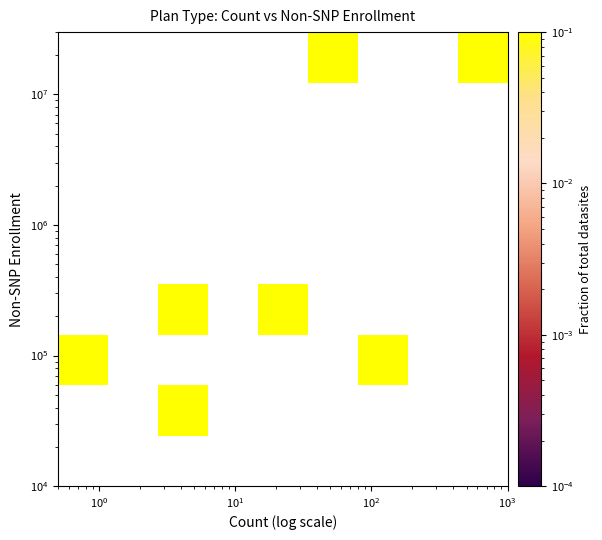

At how many categories does at least one series exceed 0?

6